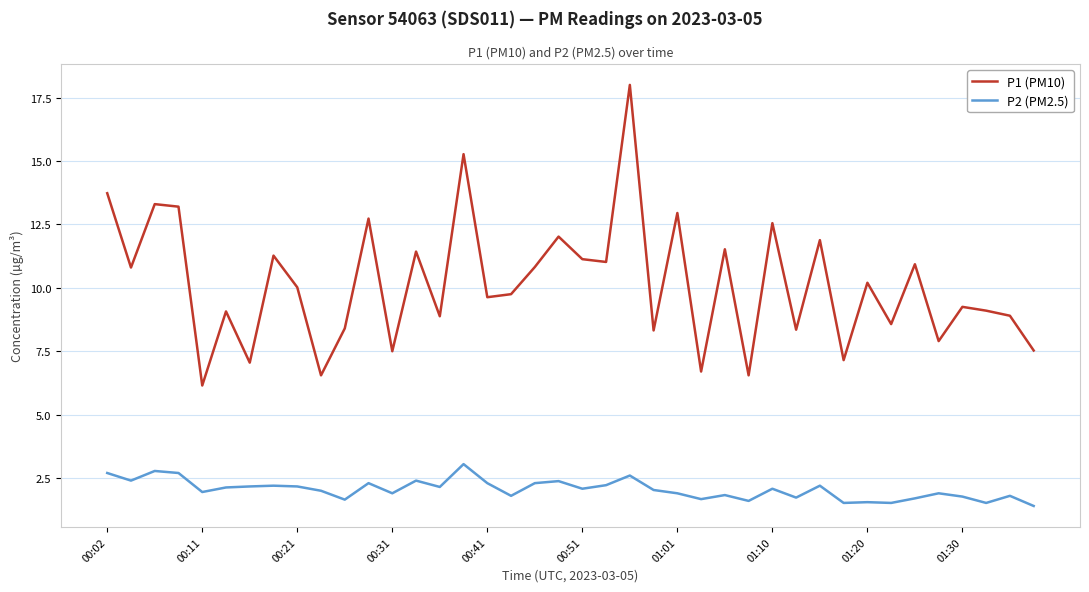

List the series in order of their overall mean, highest first.

P1 (PM10), P2 (PM2.5)